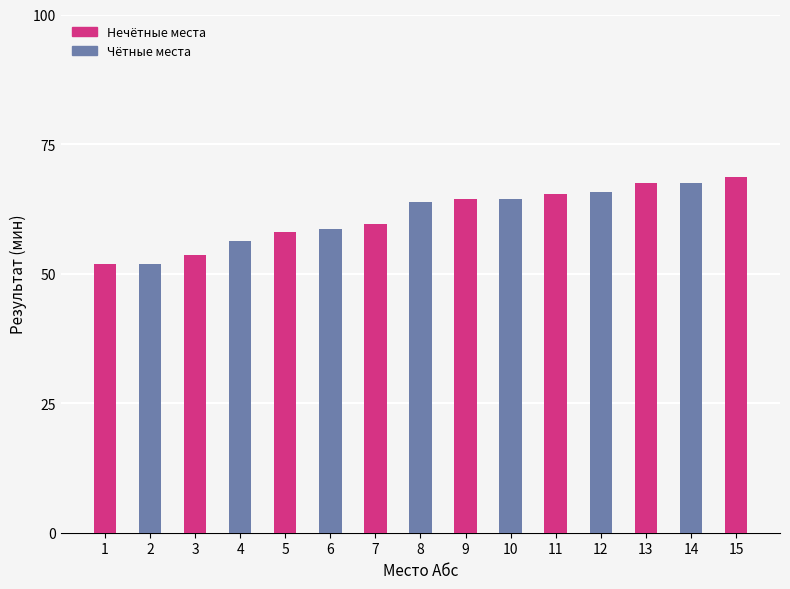

What is the value of the 6th bar from the left?

58.7